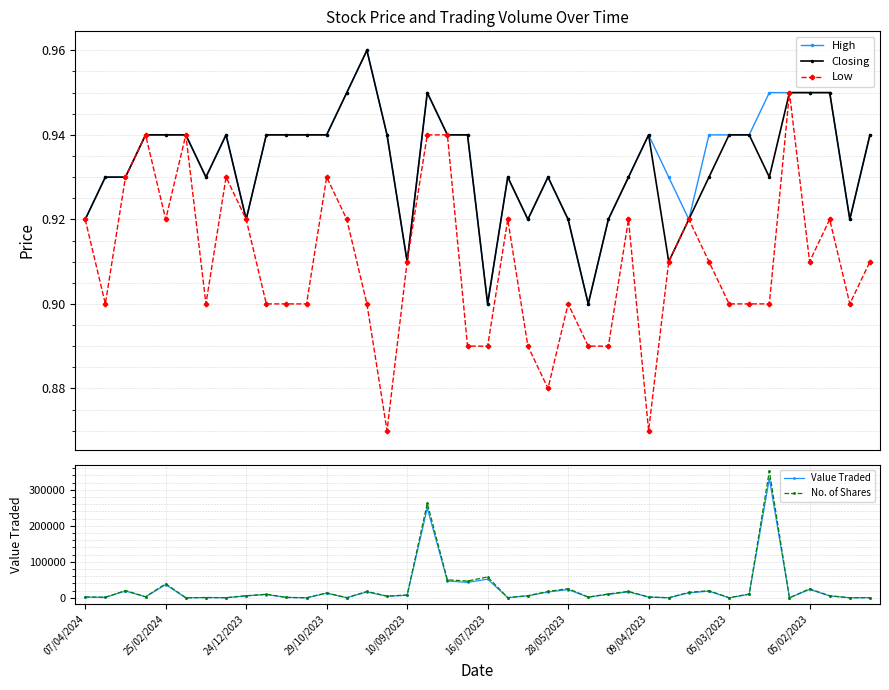

Count the High values in the range 0 to 1.

40